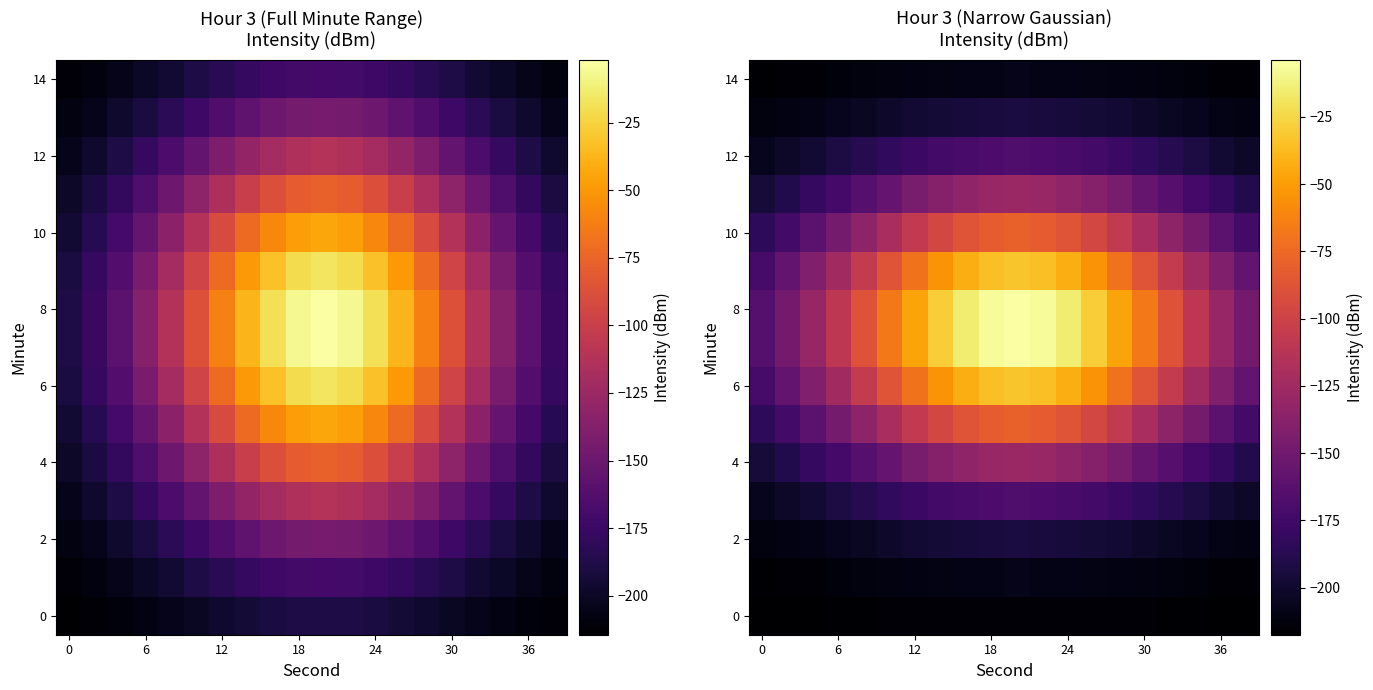

What is the average value of the 0 series?

-215.9